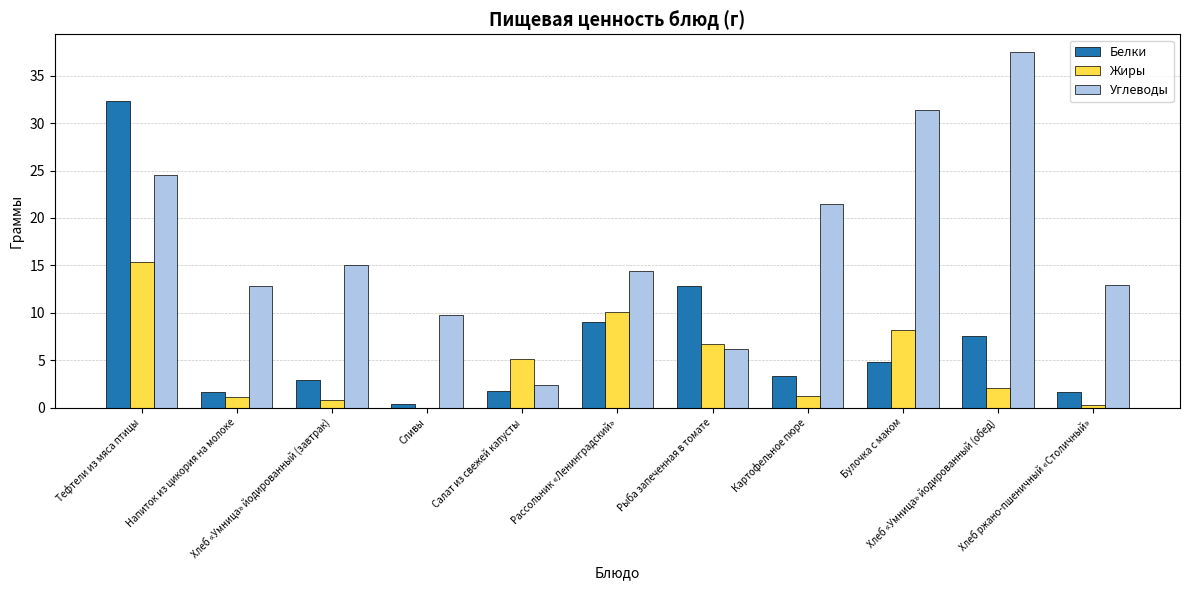

At which category is the sum across all series the highest?

Тефтели из мяса птицы